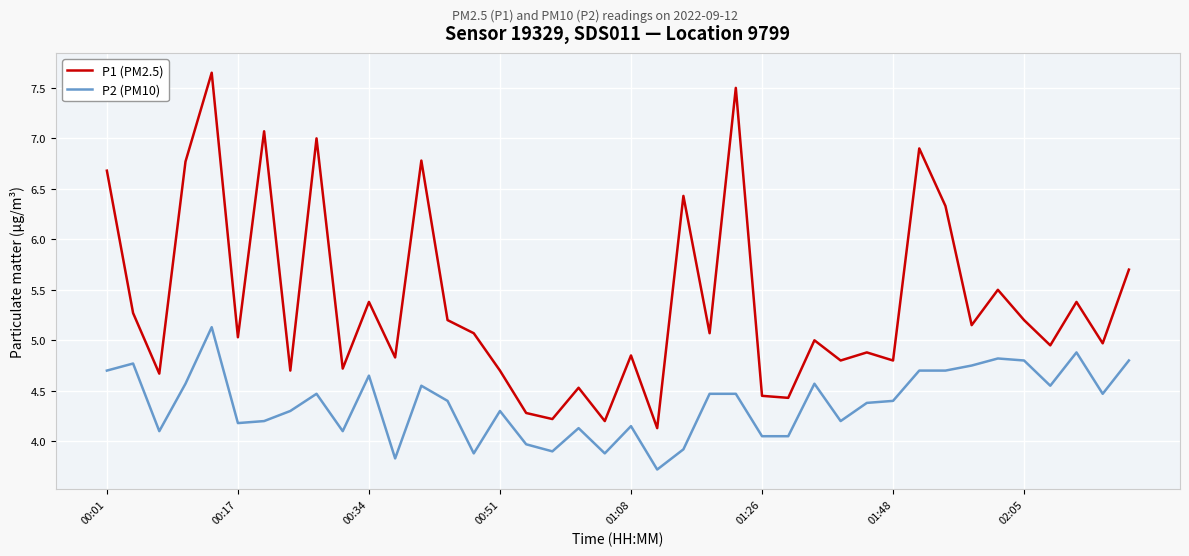

What is the lowest value of the P2 (PM10) series?

3.7